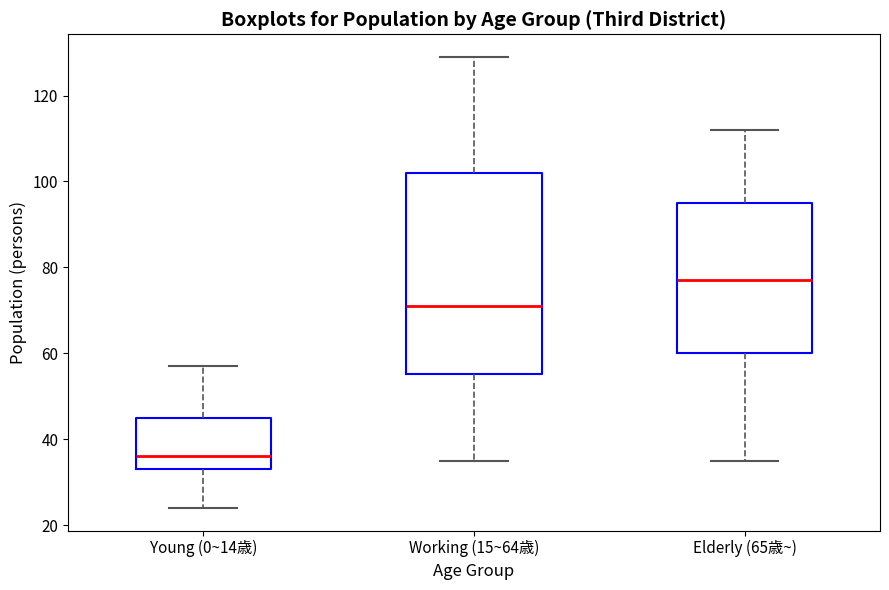

Where does the lower whisker of the box for Working (15~64歳) end on the y-axis? The values are not printed on the chart, so give them approximately, as read against the axis.

36